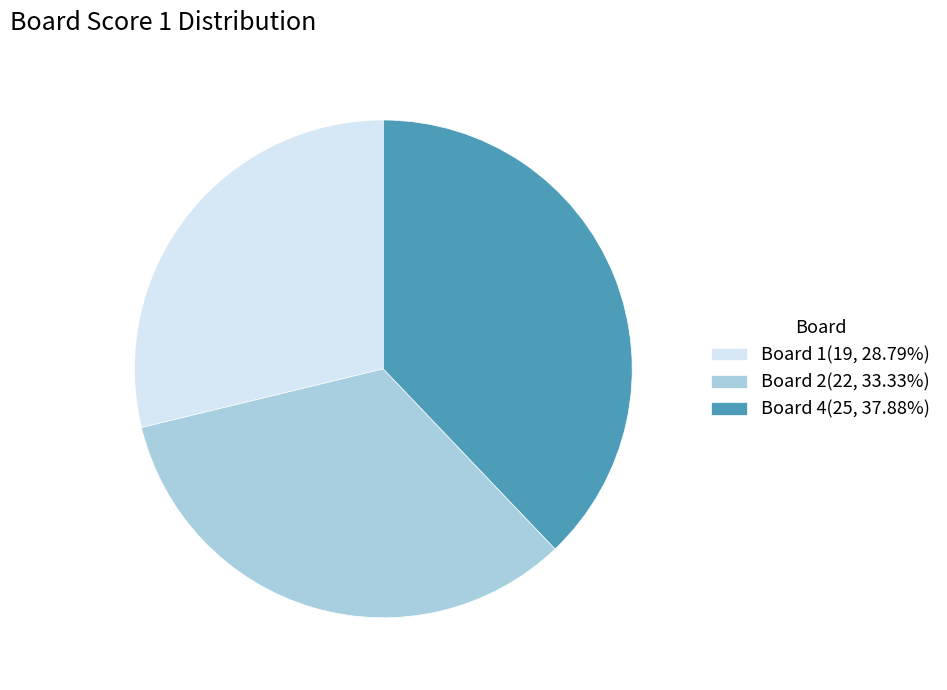

What is the ratio of the value at Board 2(22, 33.33%) to the value at Board 4(25, 37.88%)?

0.9